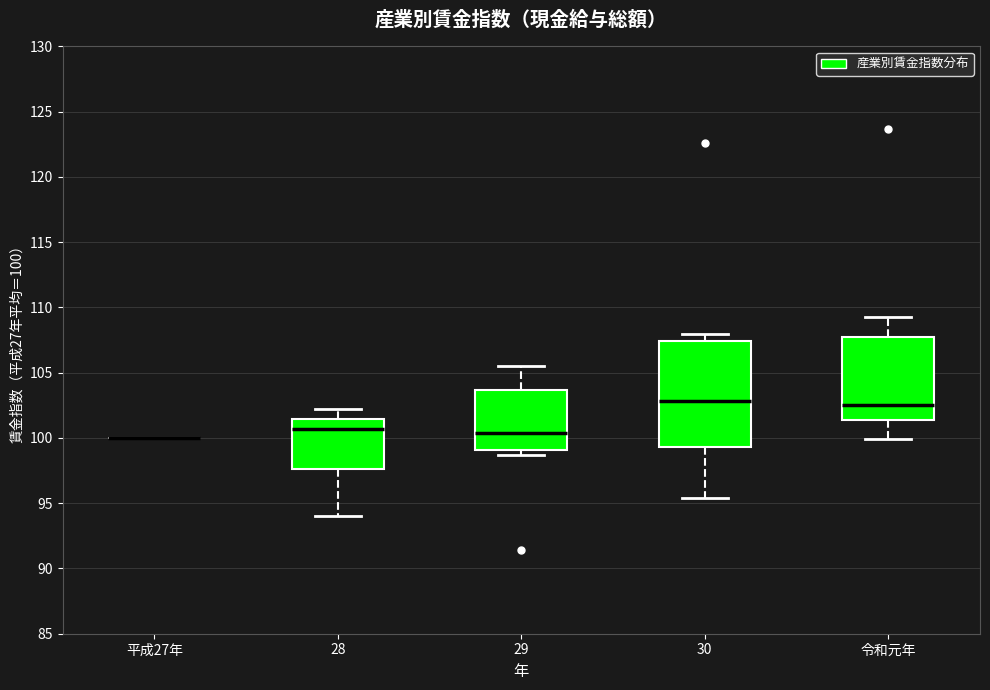

Which box is the tallest, from its lower edge to its upper edge?

30